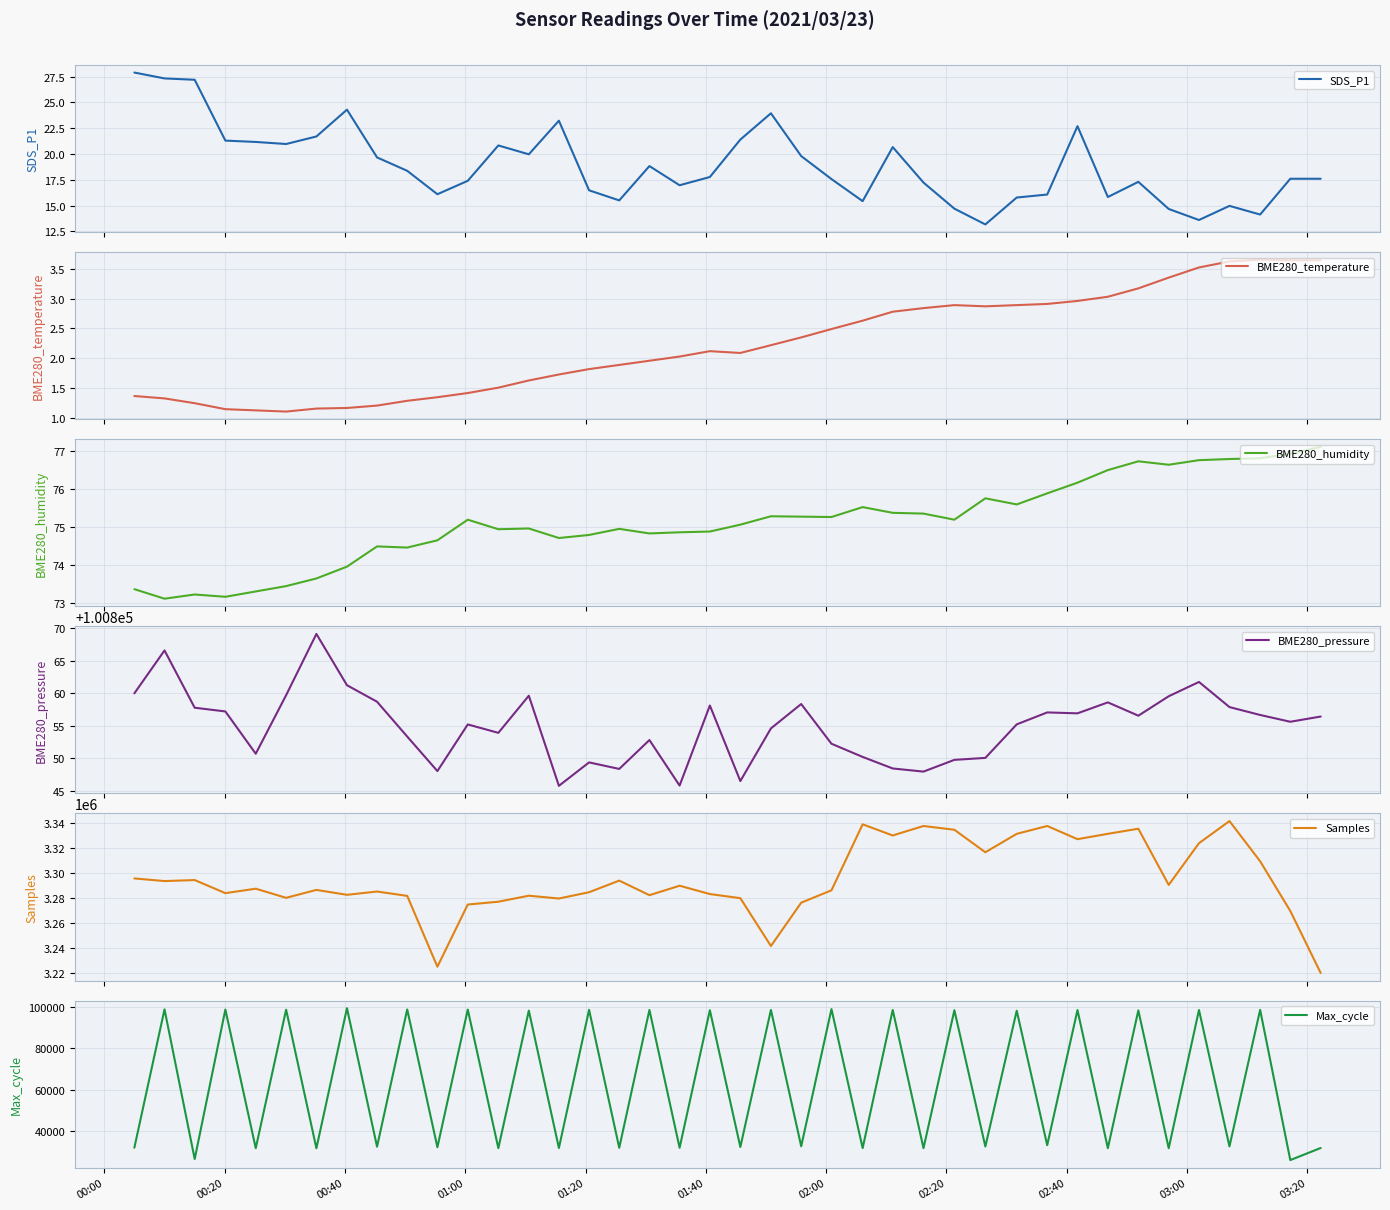

How many categories are shown in the chart?

40